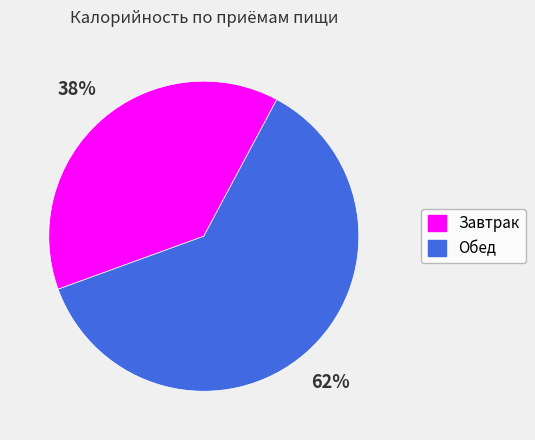

Is it true that Обед is 62% of the pie?

True